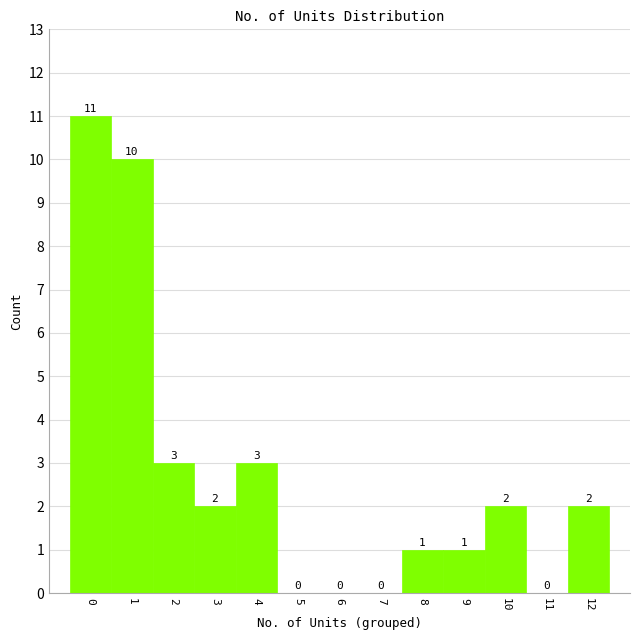

Reading right to left, what are all the values shown in this chart?

12=2	11=0	10=2	9=1	8=1	7=0	6=0	5=0	4=3	3=2	2=3	1=10	0=11